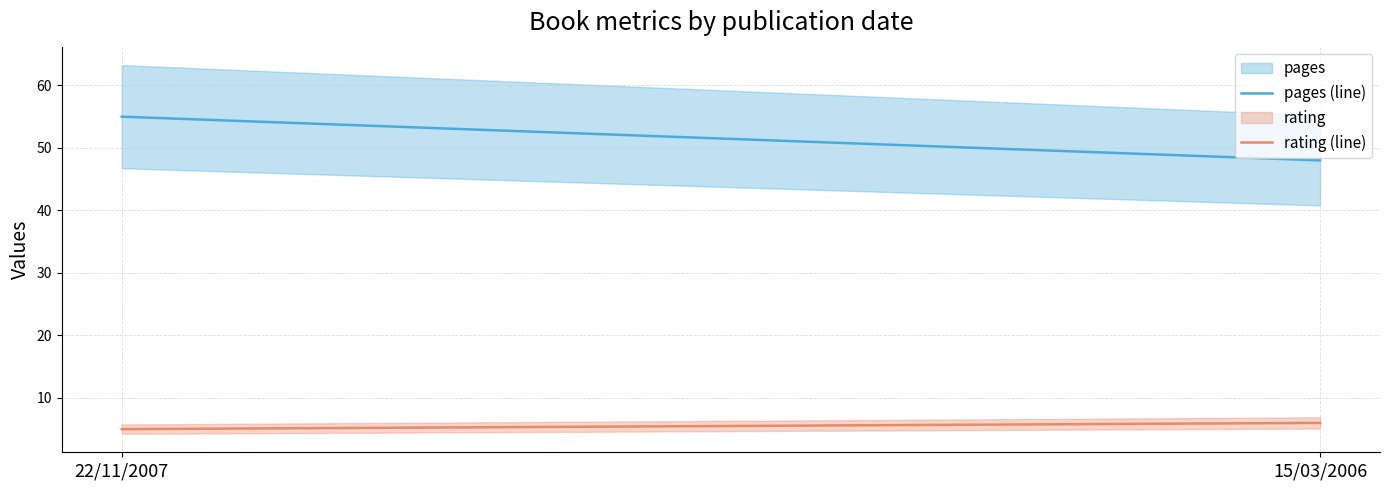

Is it true that pages (line) equals 27 at 22/11/2007?

False